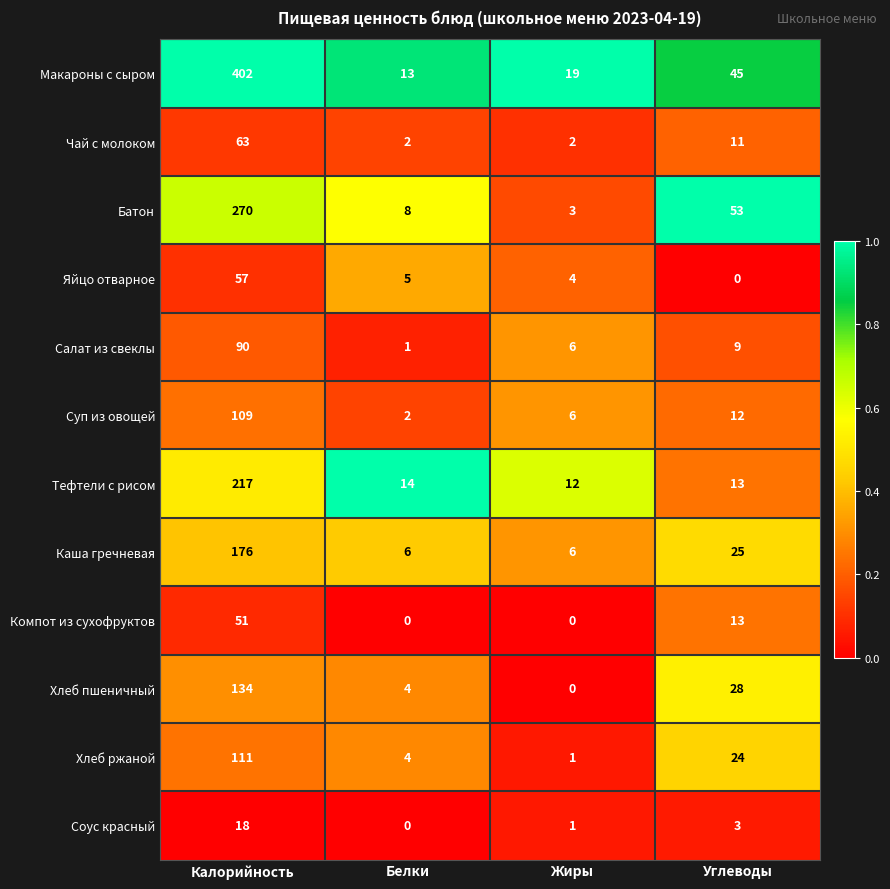

What is the lowest value of the Тефтели с рисом series?

12